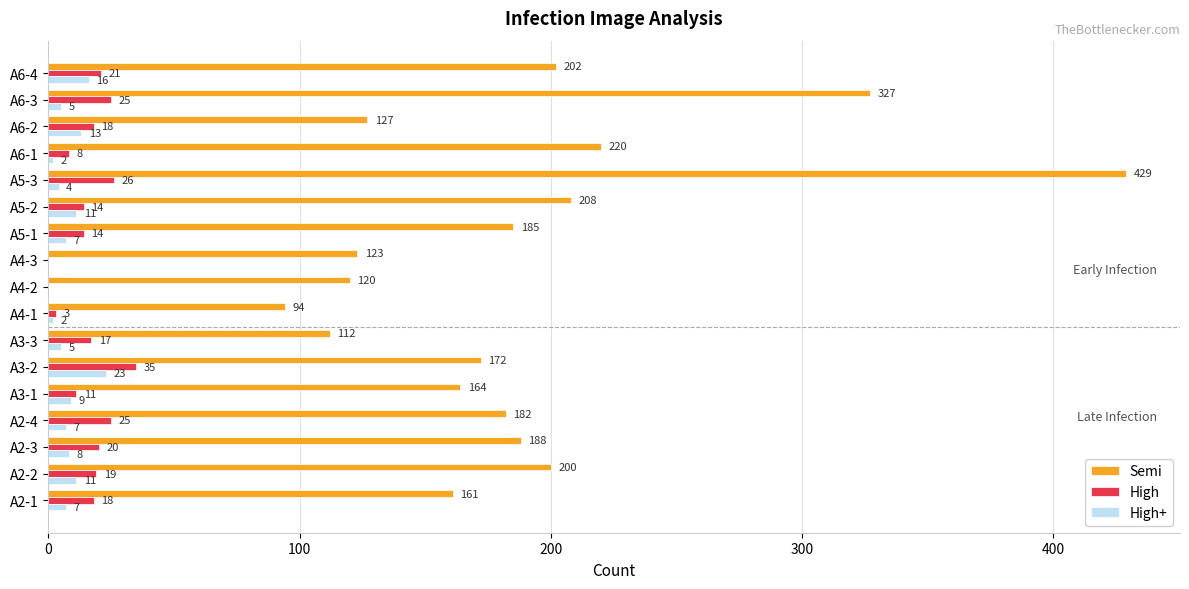

Which category has the highest value across all series?

A5-3